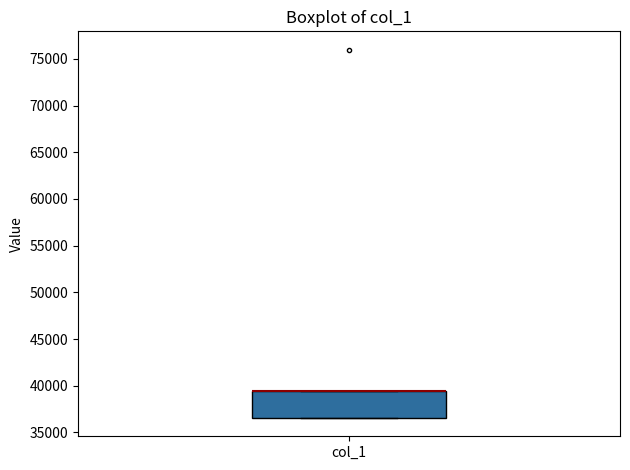

Where is the upper edge of the box for col_1 on the y-axis? The values are not printed on the chart, so give them approximately, as read against the axis.

39500